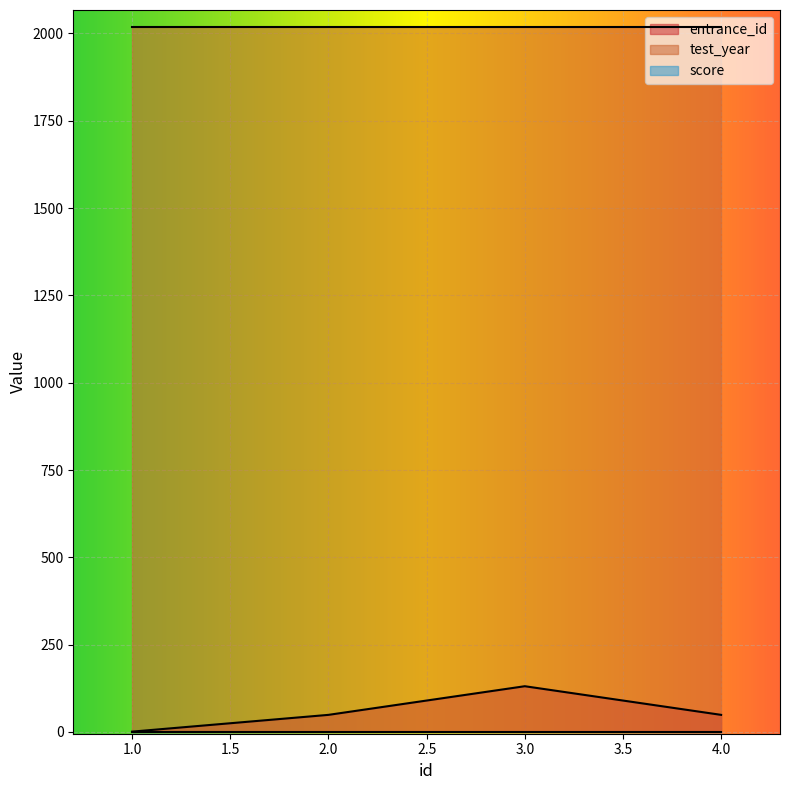

Which has a higher value, 3 or 1?

3